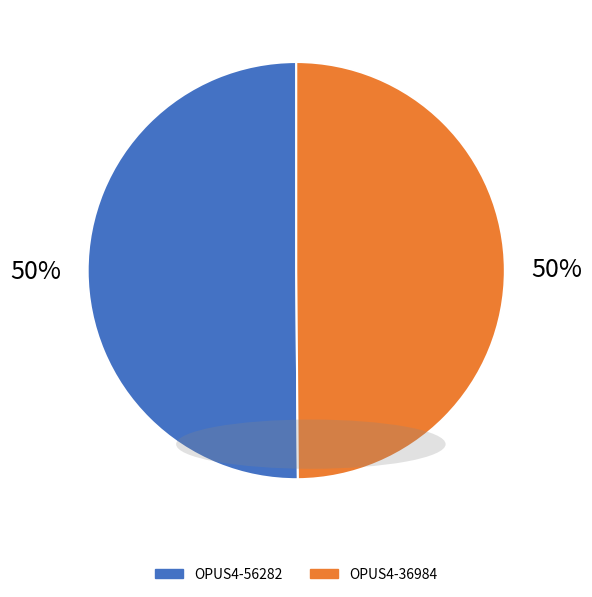

What percentage is the OPUS4-56282 slice, to the nearest percent?

50%